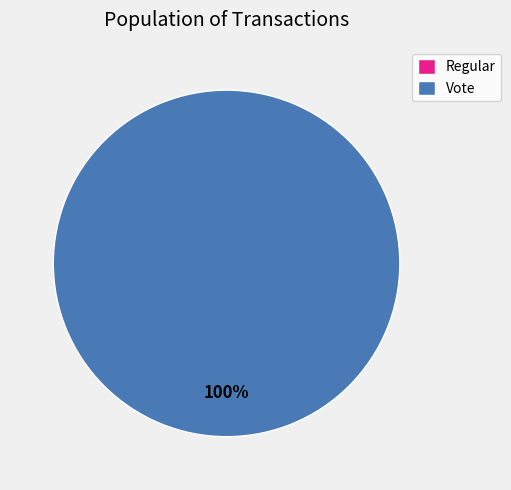

How many segments does this pie chart have?

2